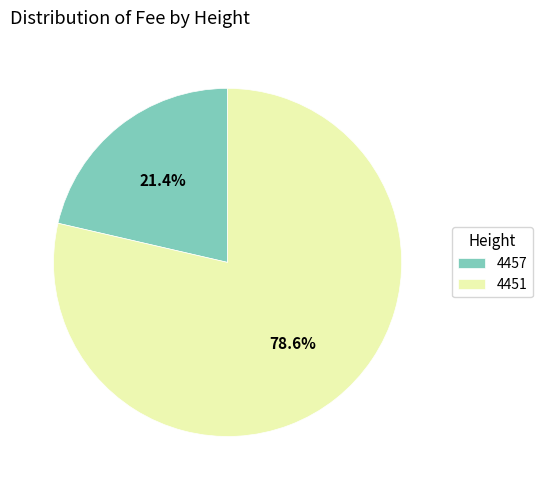

How much of the chart is everything except 4457?

78.6%